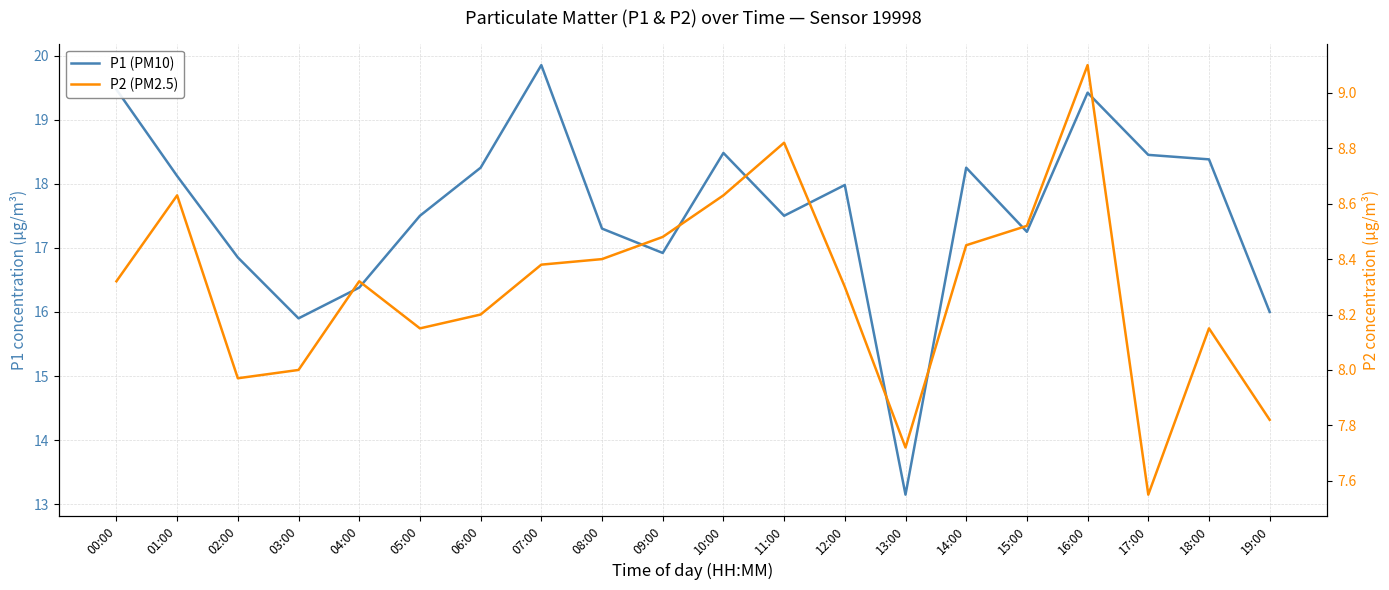

True or false: P1 and P2 intersect in this chart.

False